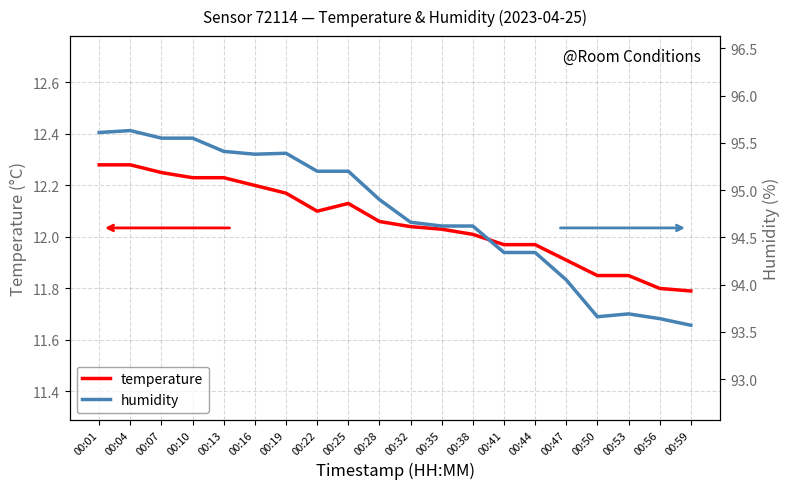

At which category does temperature reach its first local valley?

00:22